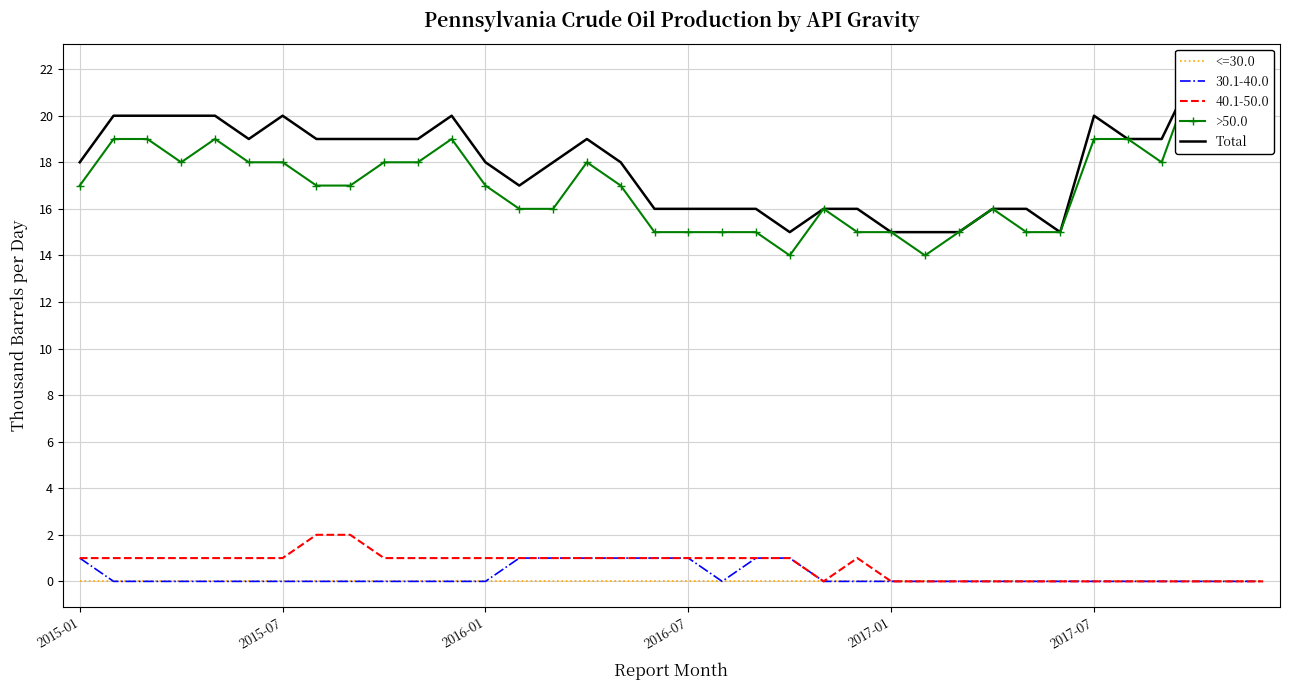

Is it true that 40.1-50.0 equals 1 at 2015-01?

True